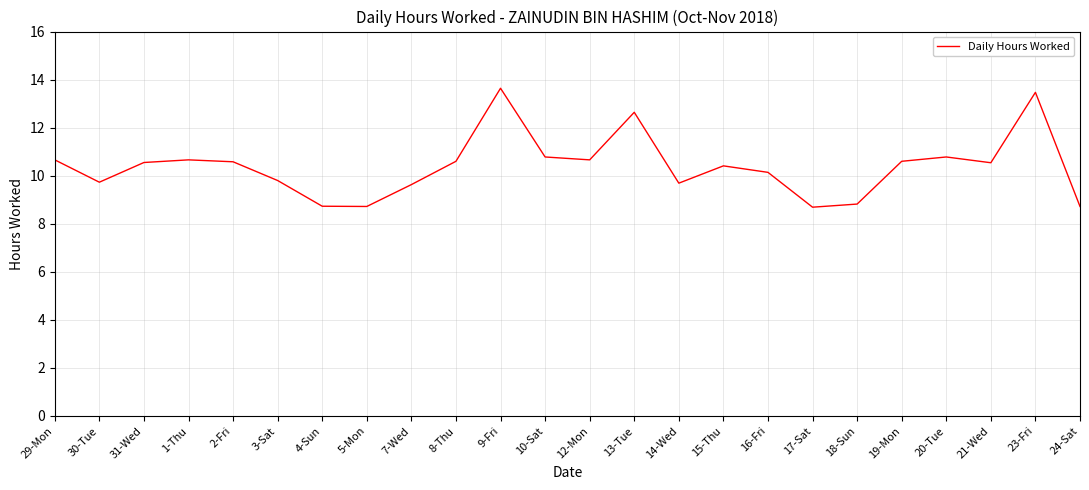

What position from the right is 12-Mon?

12